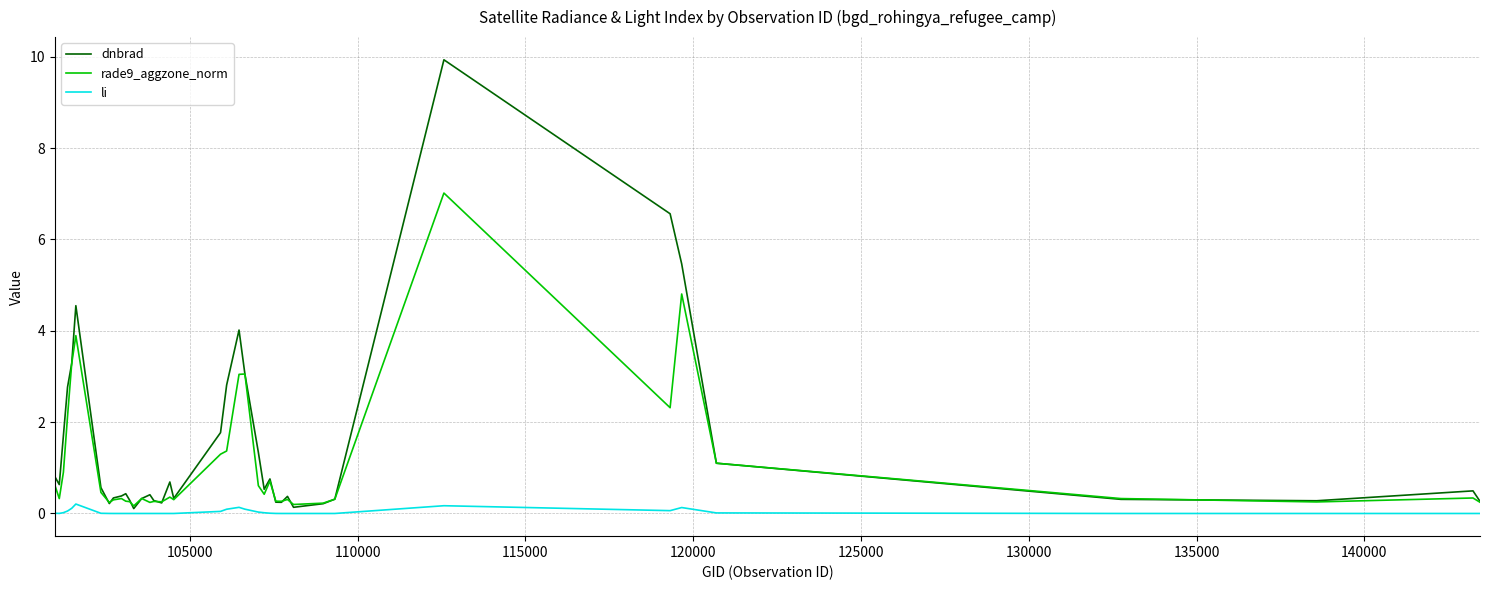

Which series has the largest range (max minus min)?

dnbrad